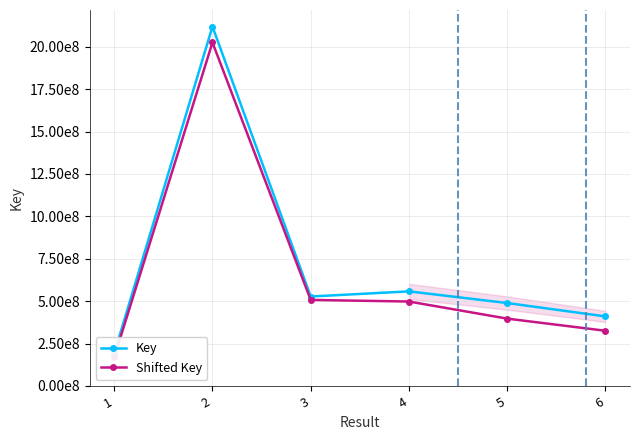

True or false: Key and Shifted Key cross at least once.

False